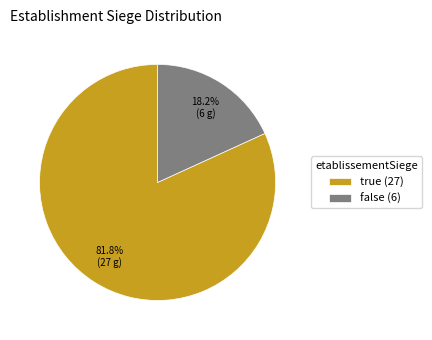

To the nearest percent, what is the difference between the largest and smallest slice percentages?

64%